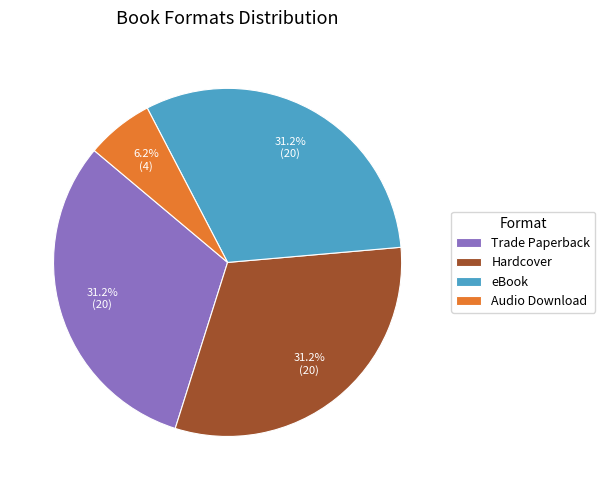

Which slice is the smallest?

Audio Download